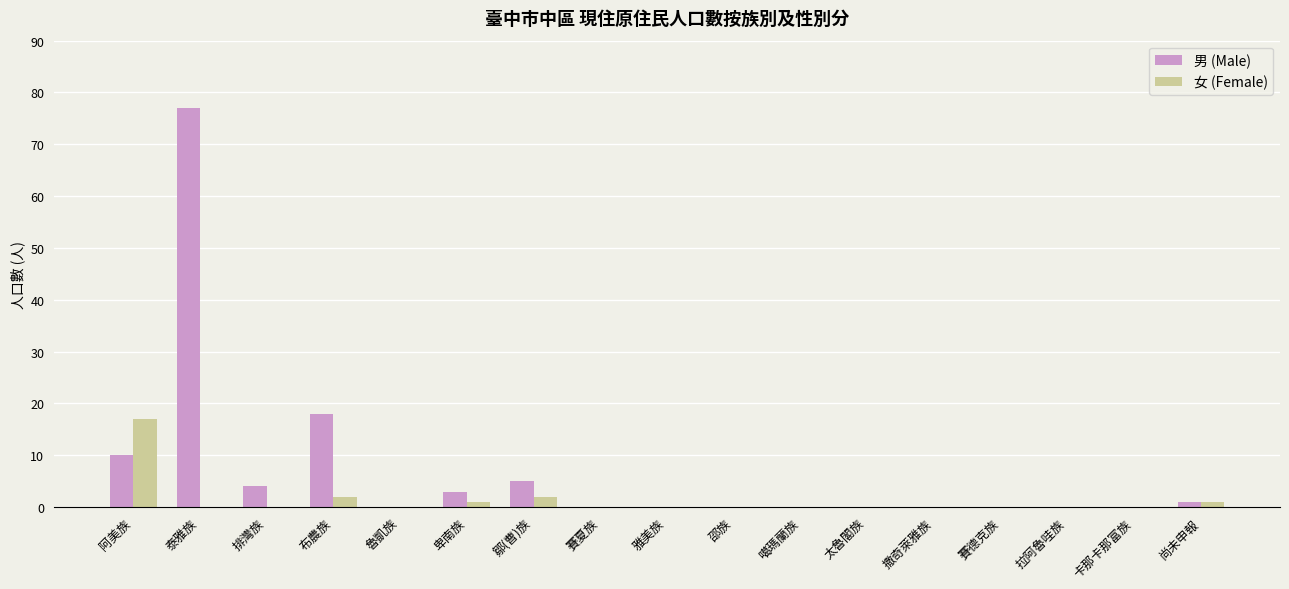

What are all the series names shown in the legend?

男 (Male), 女 (Female)